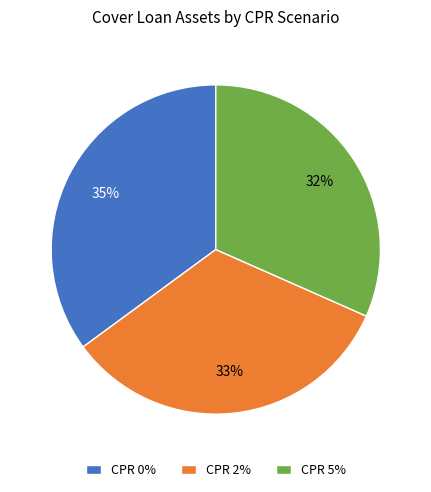

How many segments does this pie chart have?

3